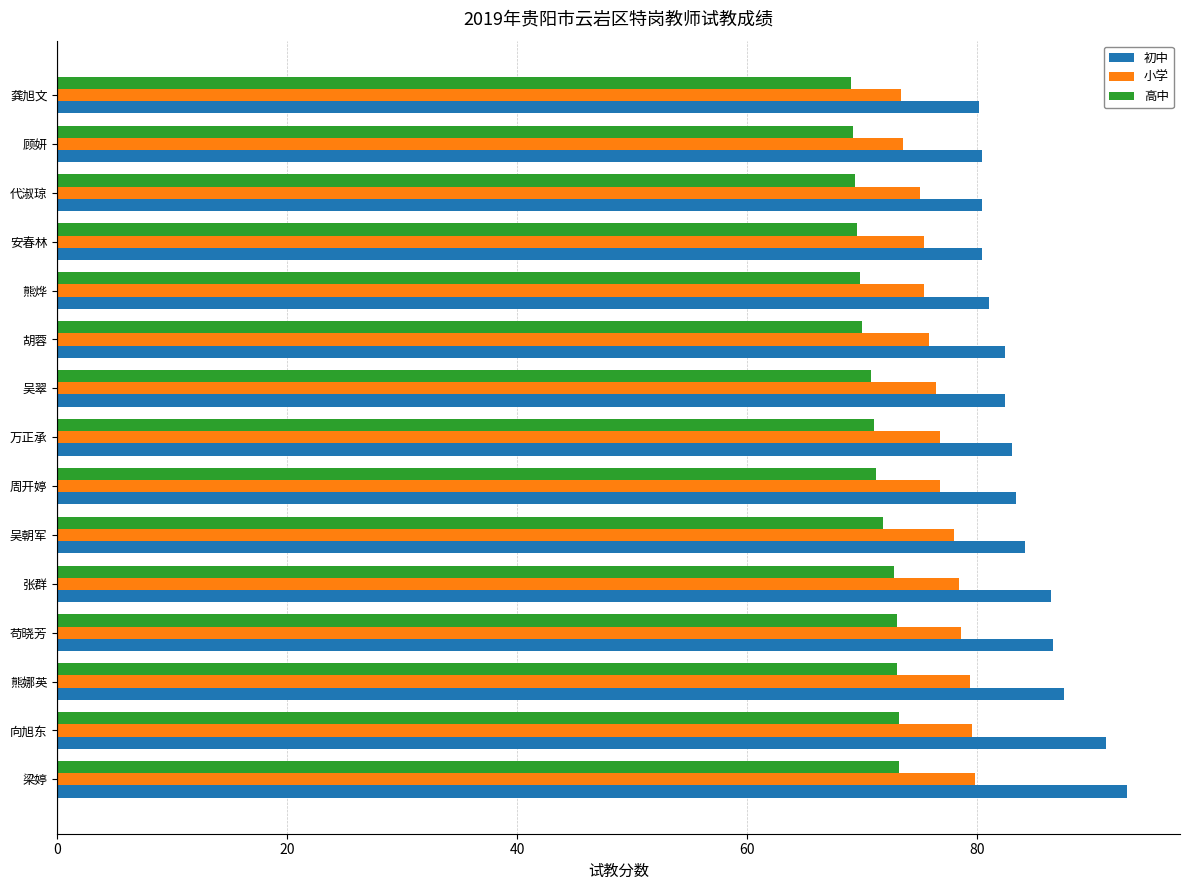

What is the average value of the 小学 series?

76.8